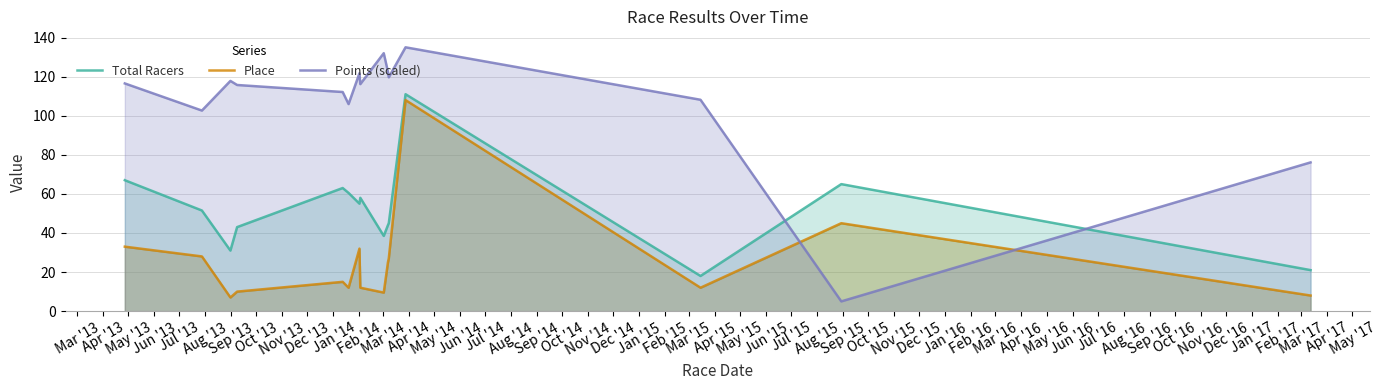

True or false: Total Racers and Place cross at least once.

False